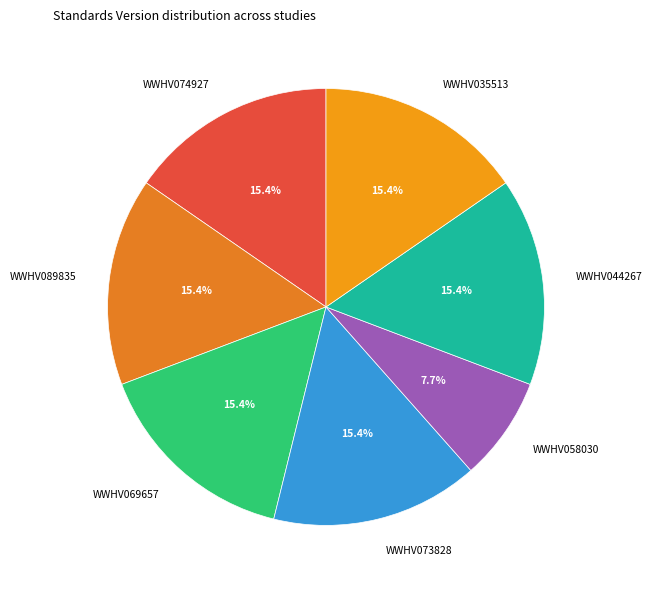

Which slice is the smallest?

WWHV058030